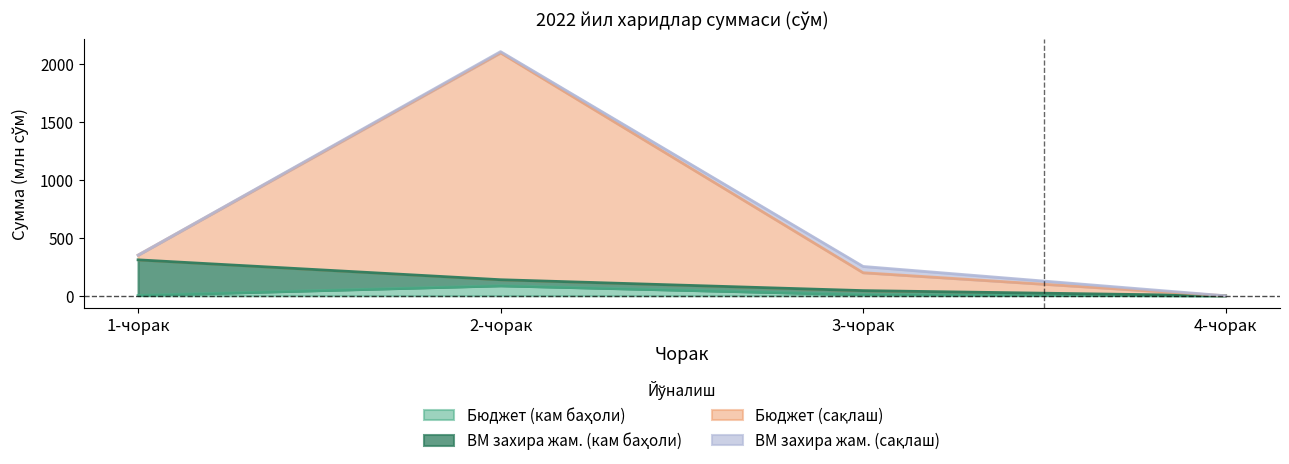

What is the maximum value for Бюджет (сақлаш)?

2103.7